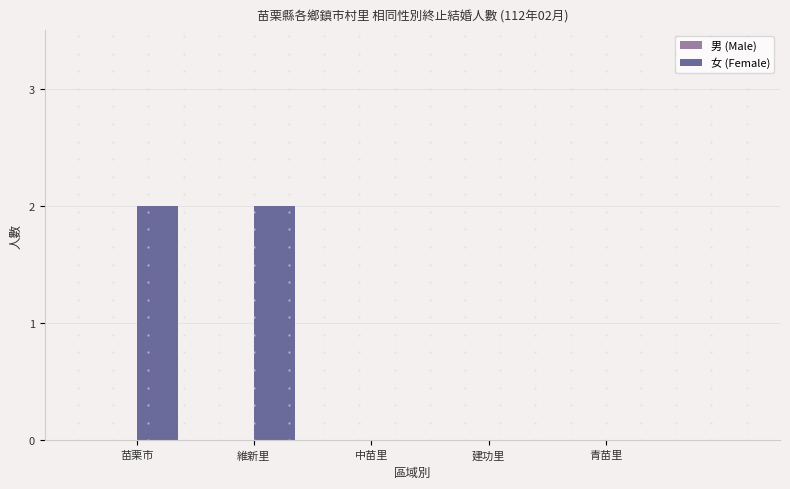

What is the sum of all values?

4